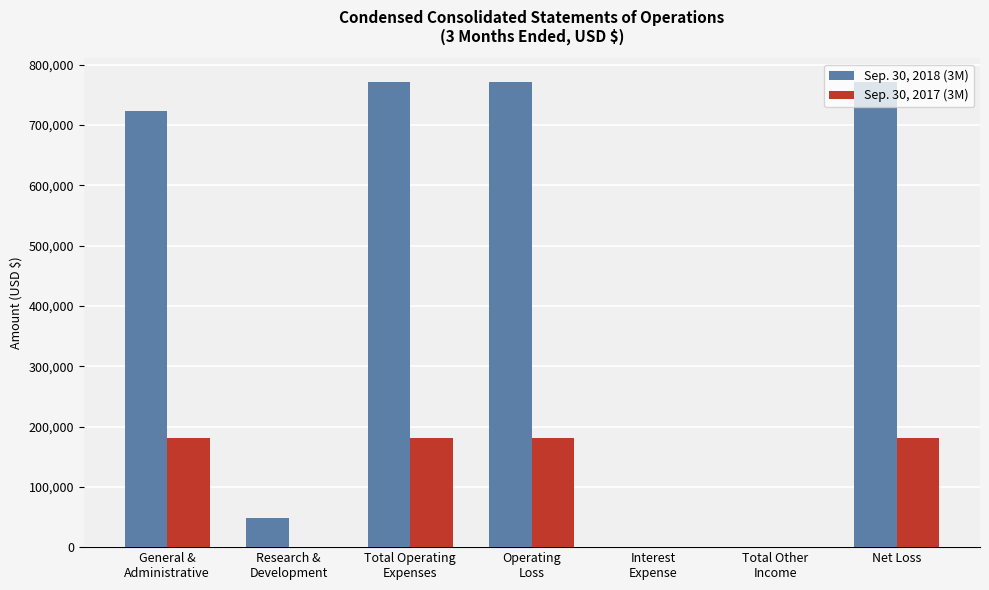

What is the difference between the Sep. 30, 2018 (3M) values at Total Other
Income and Net Loss?

771824